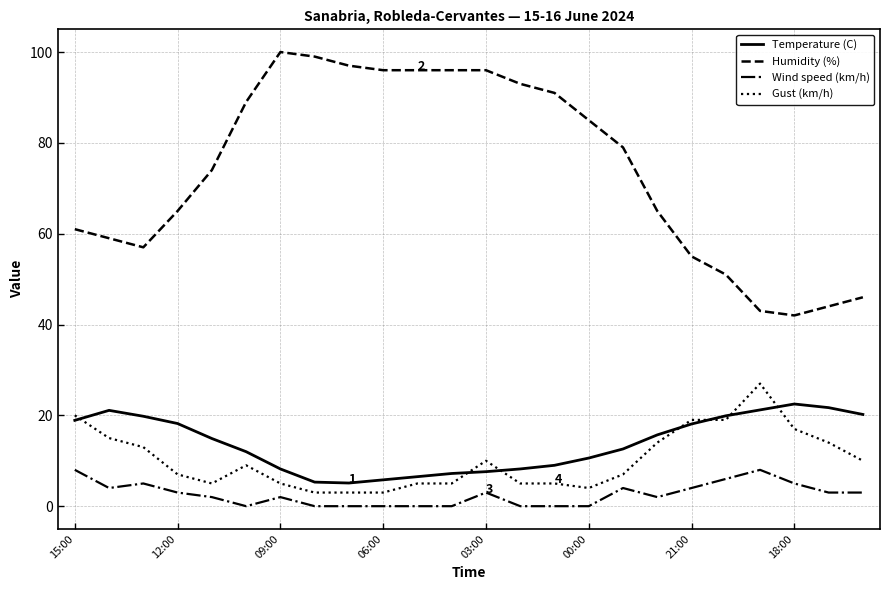

True or false: Gust (km/h) and Temperature (C) intersect in this chart.

True